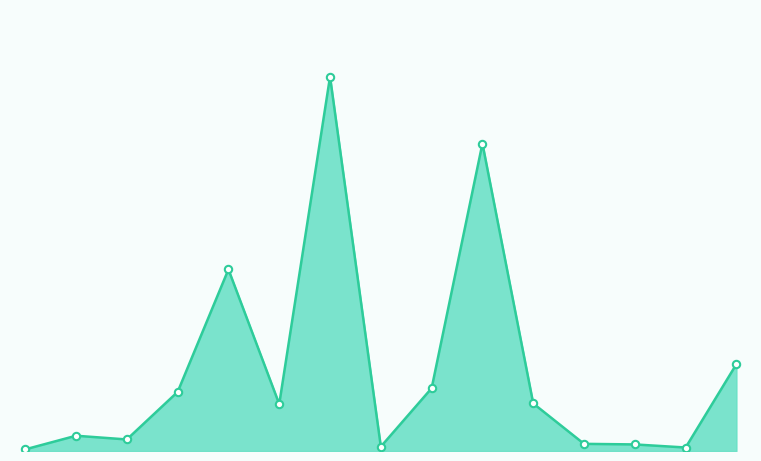

Is this an area chart (filled region under the line)?

Yes